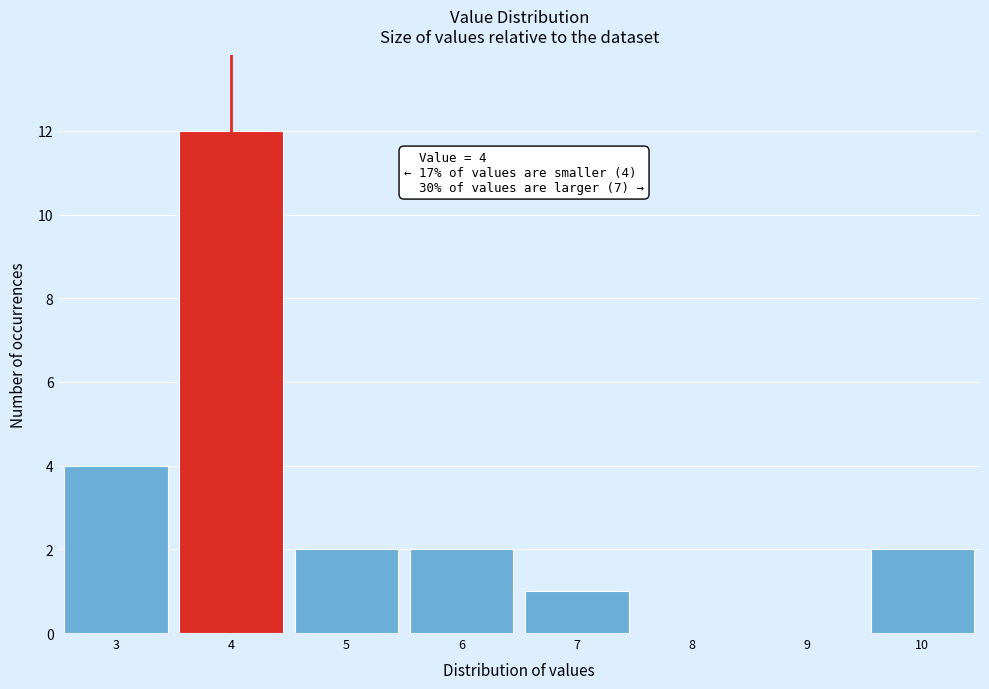

Over which range of the x-axis is the bar tallest?

3.5 to 4.5